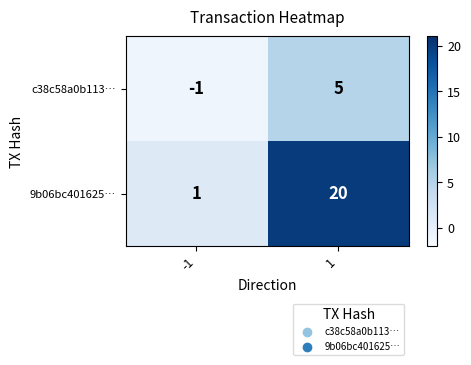

Rank the series by their average value, from lowest to highest.

c38c58a0b113…, 9b06bc401625…